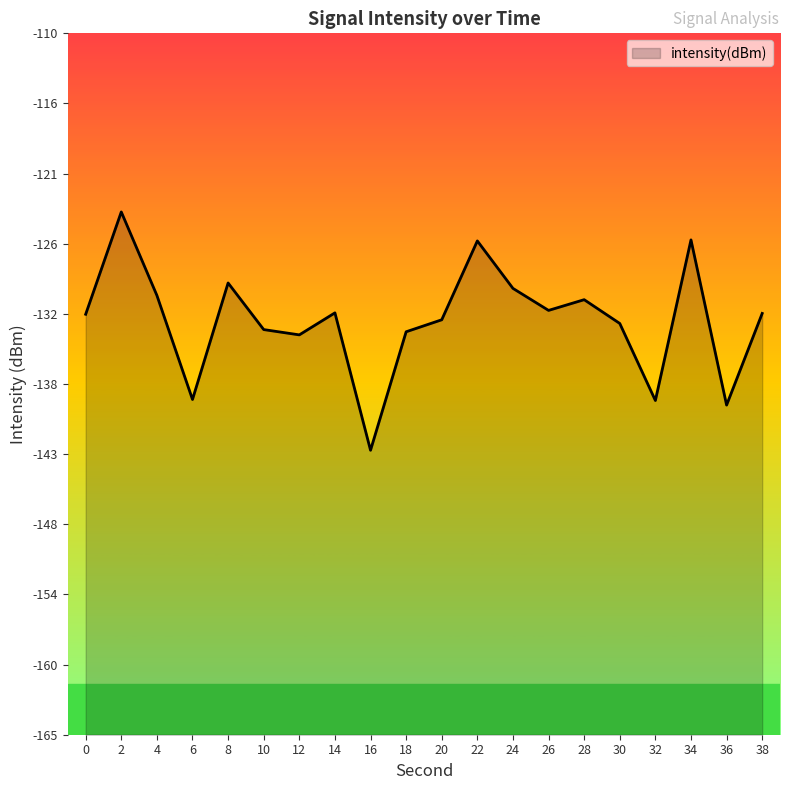

The chart shows a value of -91.8 at 0. True or false?

False